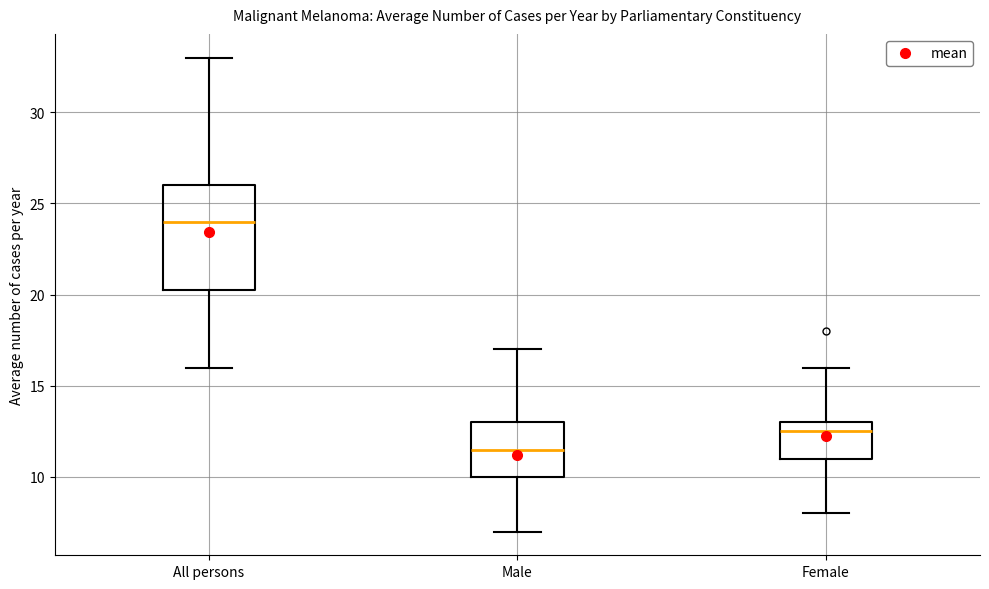

Which box is the tallest, from its lower edge to its upper edge?

All persons